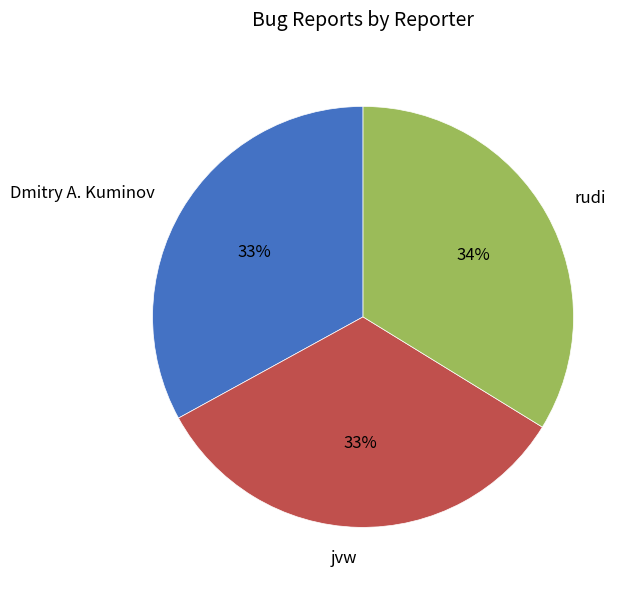

To the nearest percent, what is the difference between the Dmitry A. Kuminov and rudi slice percentages?

1%